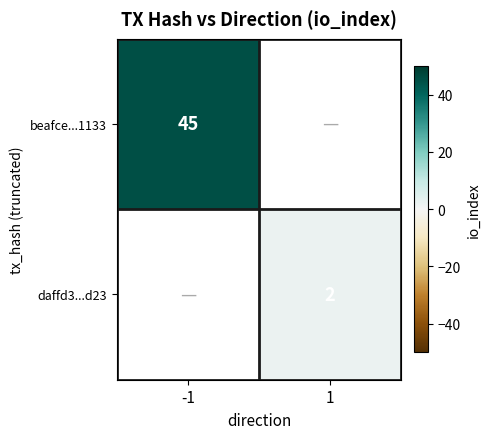

Which category has the highest value across all series?

-1